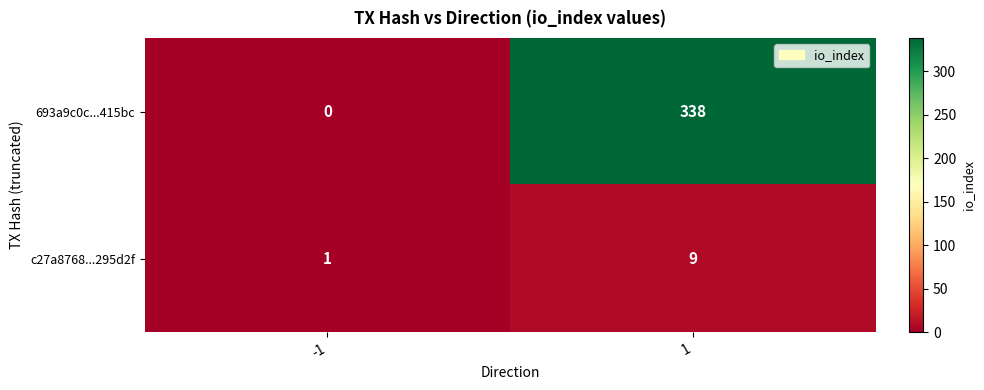

Reading left to right, list all the values displayed in this chart.

693a9c0c...415bc: 0	338
c27a8768...295d2f: 1	9